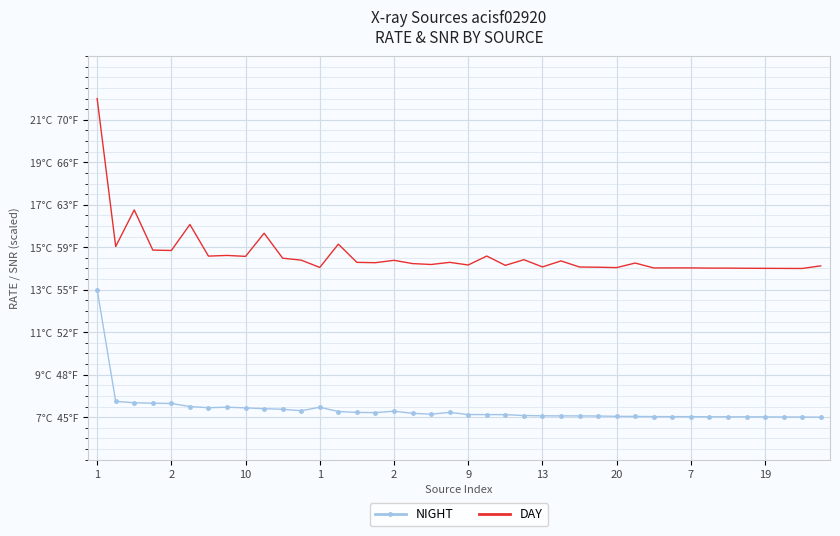

What is the label of the 21st point from the right?

19